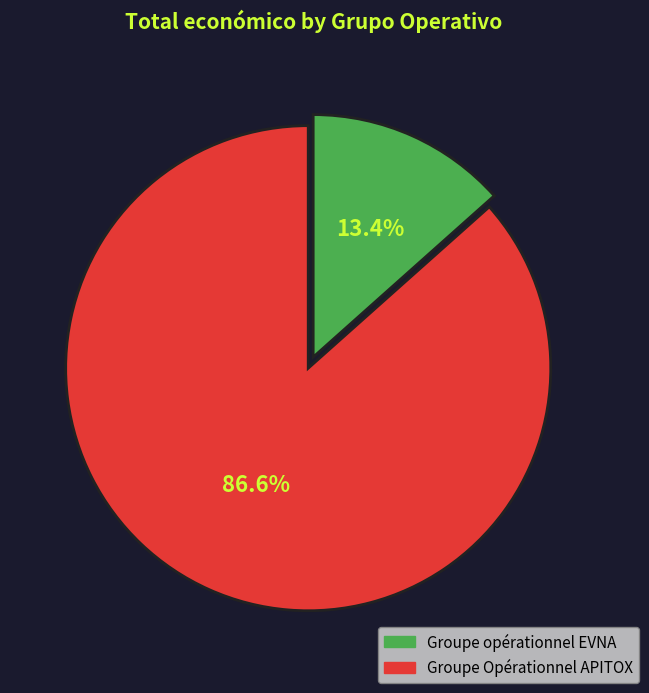

To the nearest percent, what percentage of the pie is Groupe opérationnel EVNA?

13%